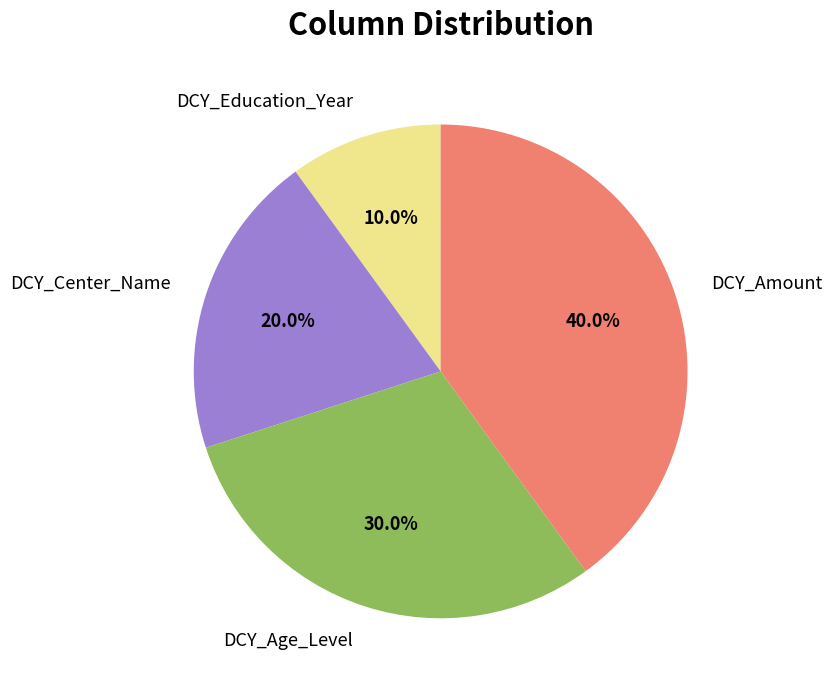

How many slices are in this pie chart?

4